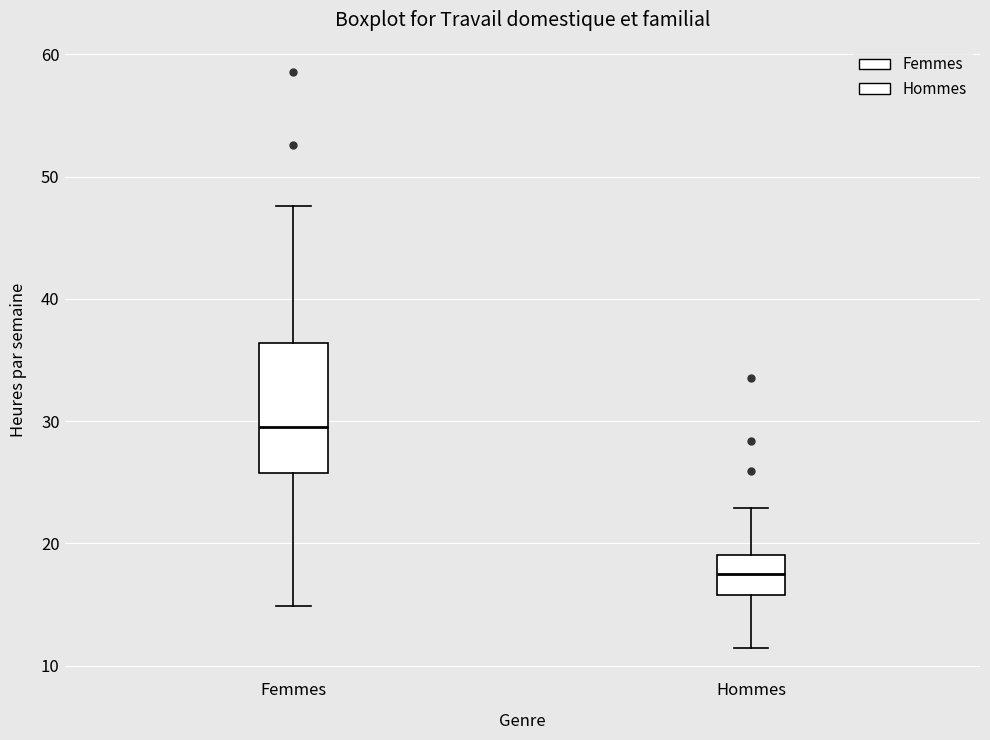

Where is the lower edge of the box for Femmes on the y-axis? The values are not printed on the chart, so give them approximately, as read against the axis.

26